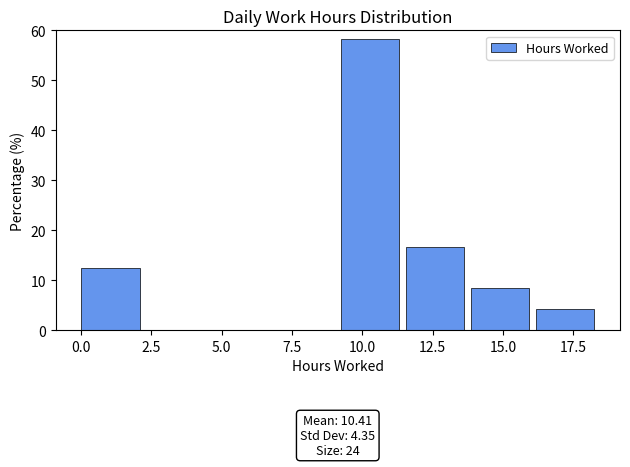

Over which range of the x-axis is the bar tallest?

9.0 to 11.5